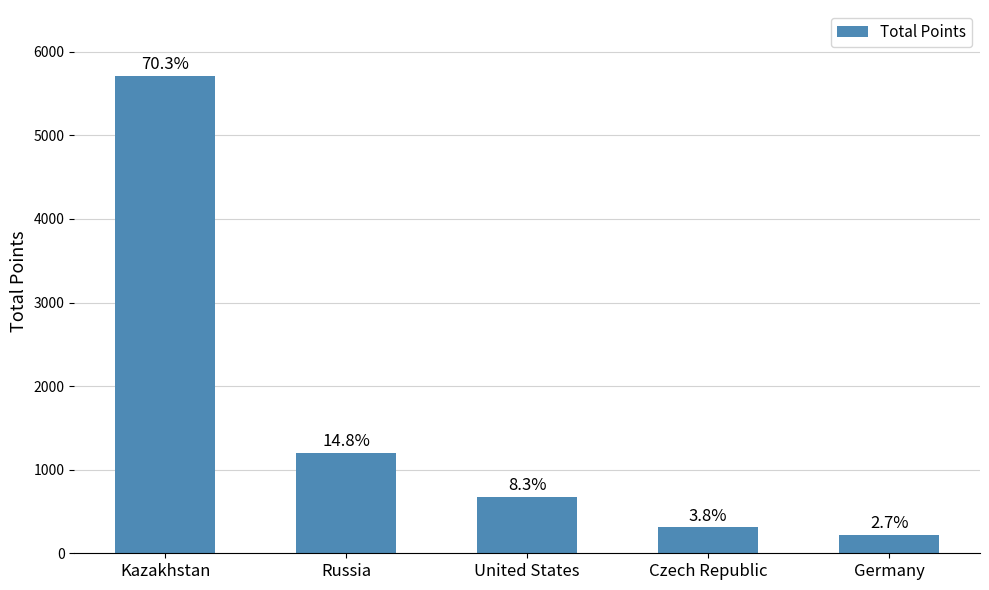

Does the chart contain any negative values?

No